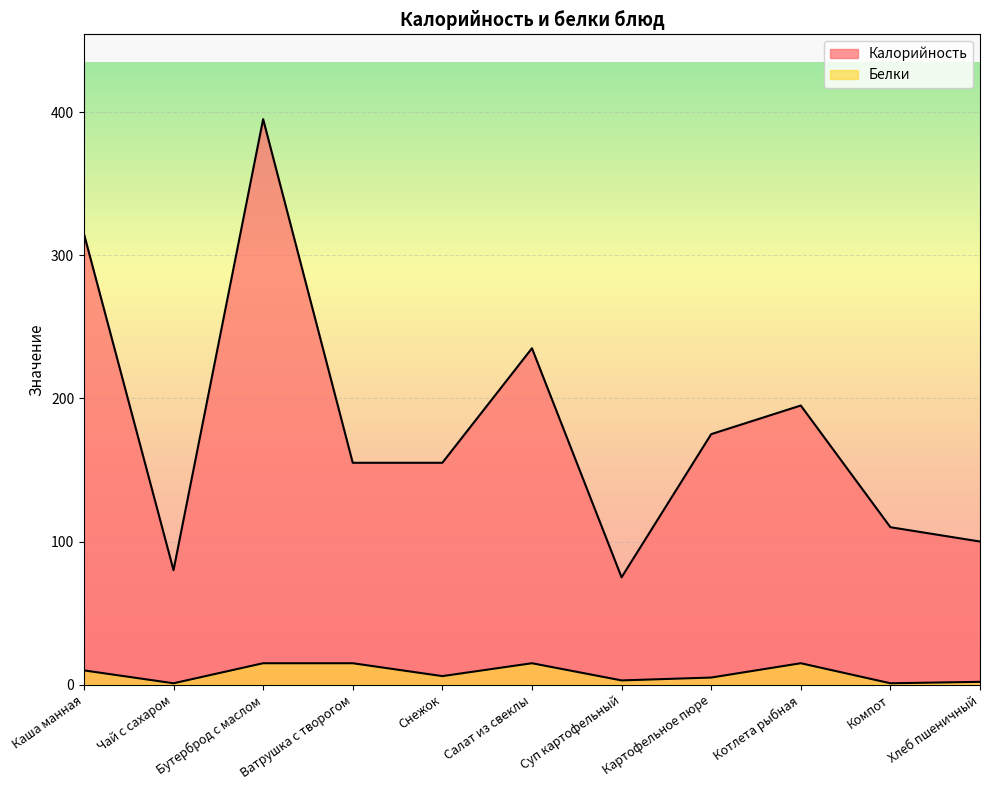

The value of Калорийность at Салат из свеклы is 235. True or false?

True